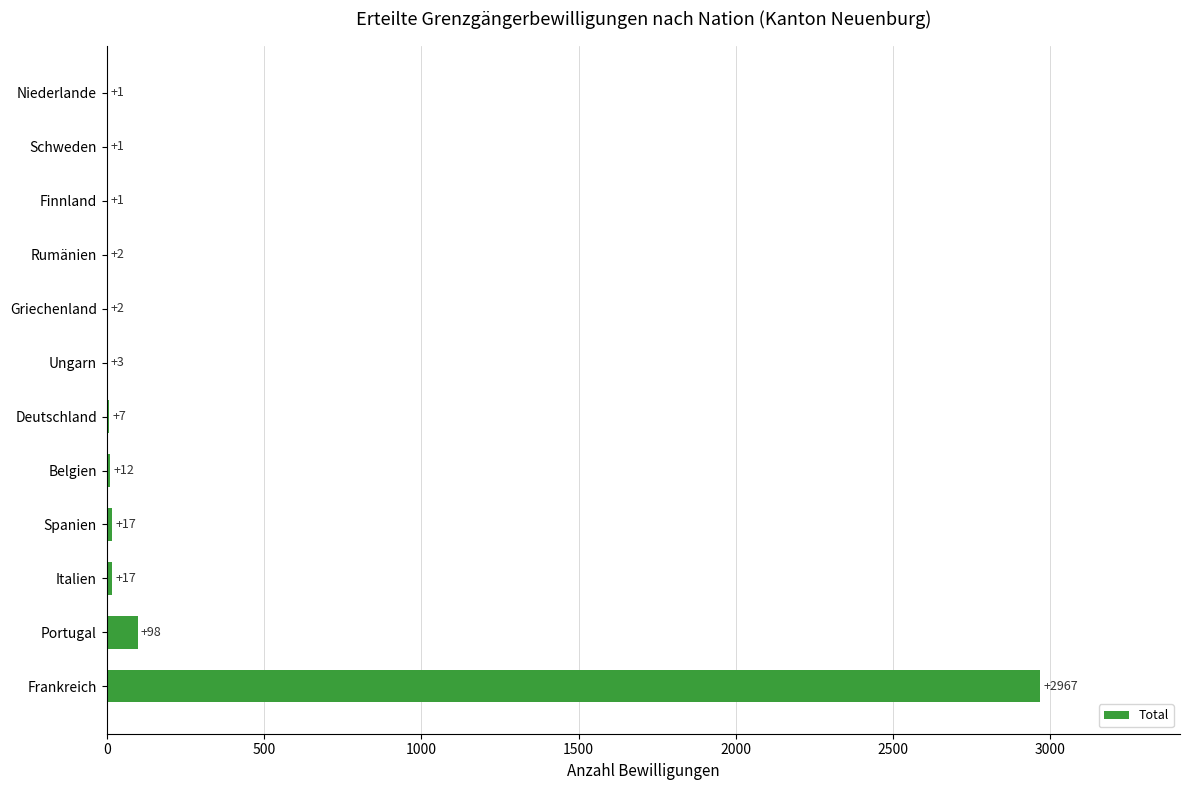

What is the average value?

261